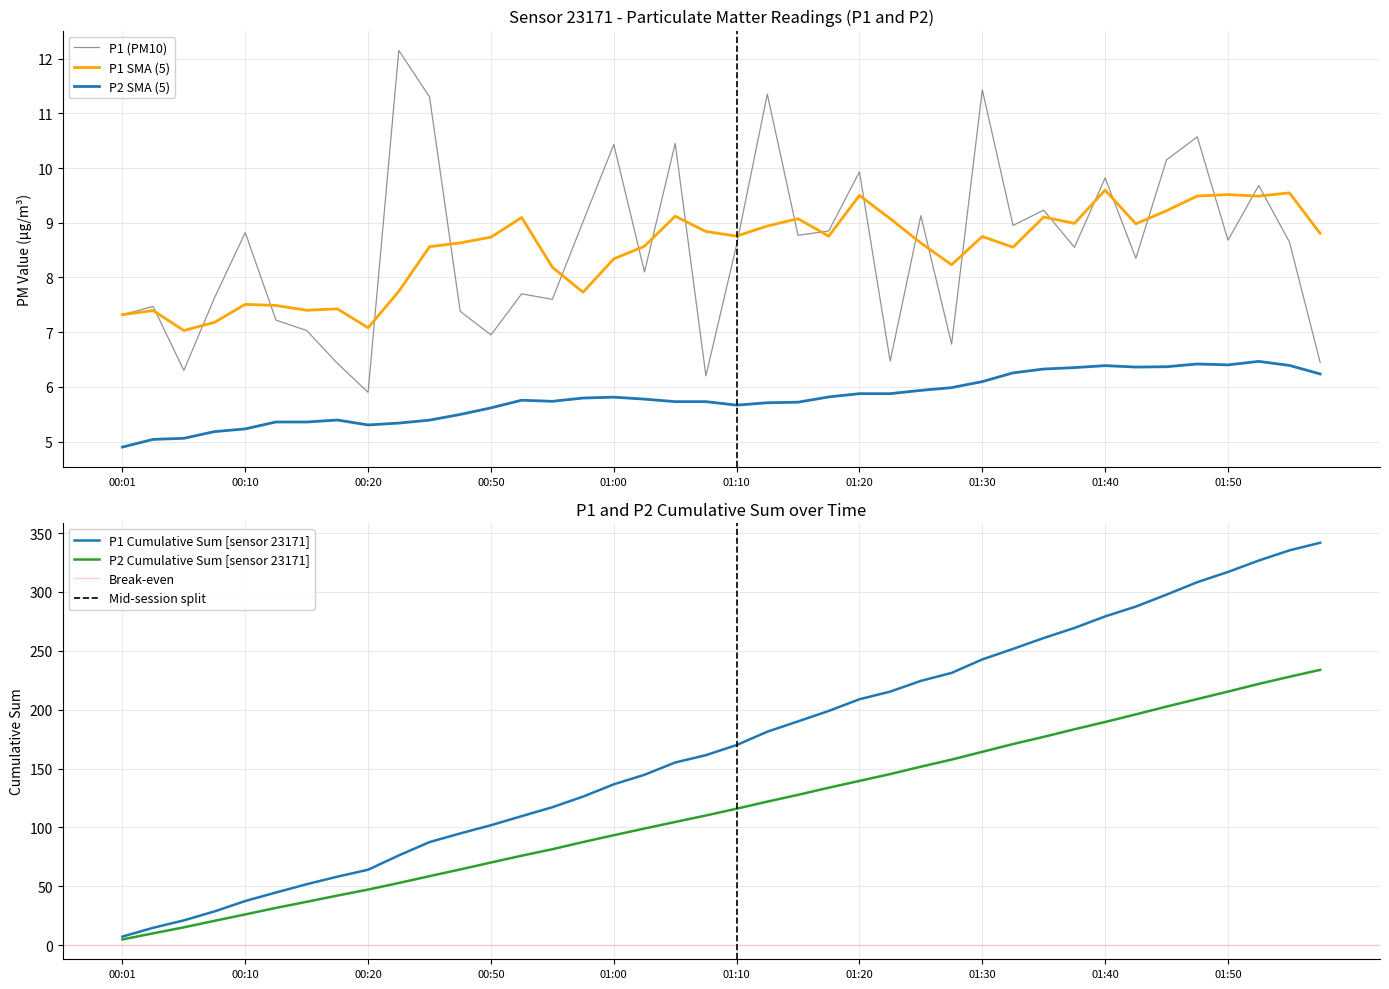

Is it true that the value at 01:27 is 1.4?

False